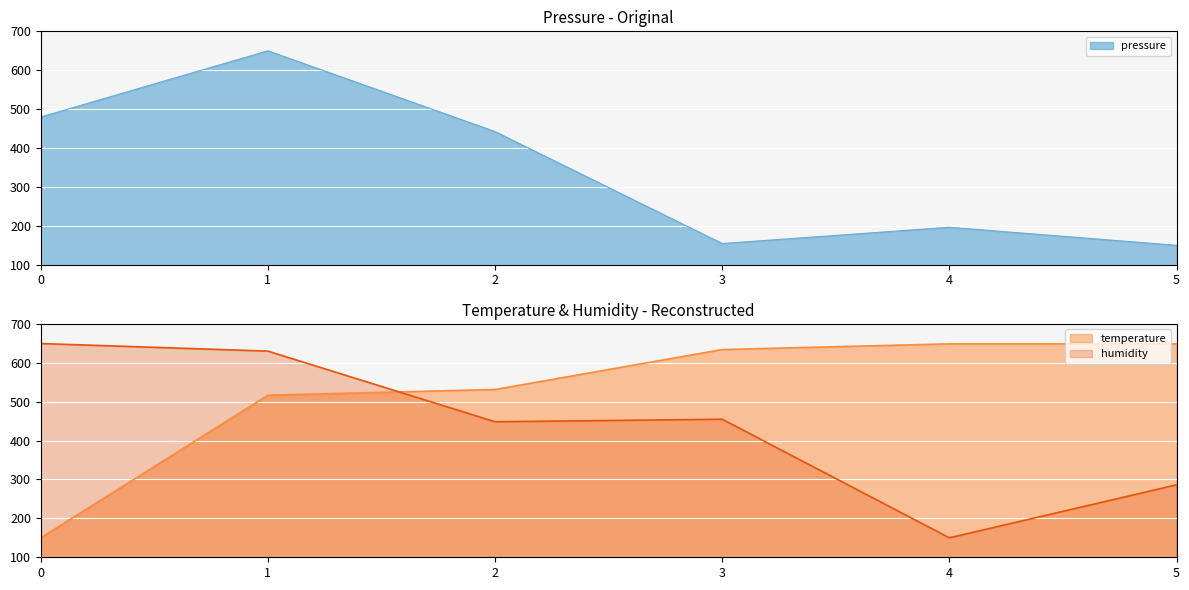

What is the highest value of the temperature series?

648.5